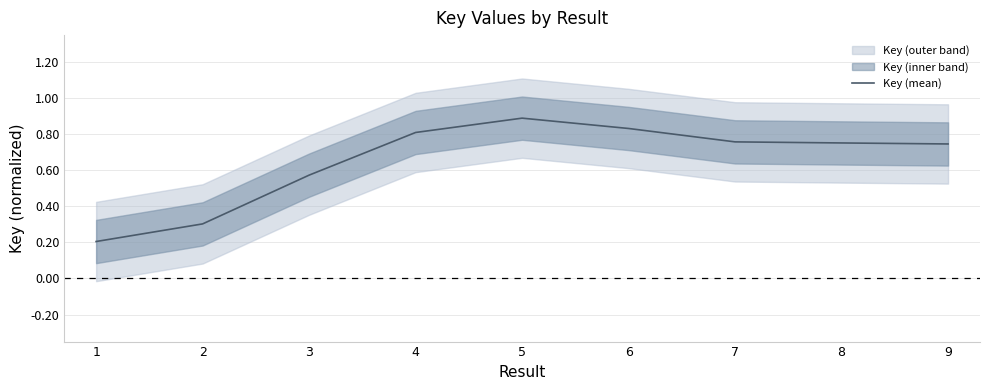

Reading left to right, transcribe all the data shown in this chart.

1=0.2	2=0.3	3=0.6	4=0.8	5=0.9	6=0.8	7=0.8	8=0.8	9=0.7